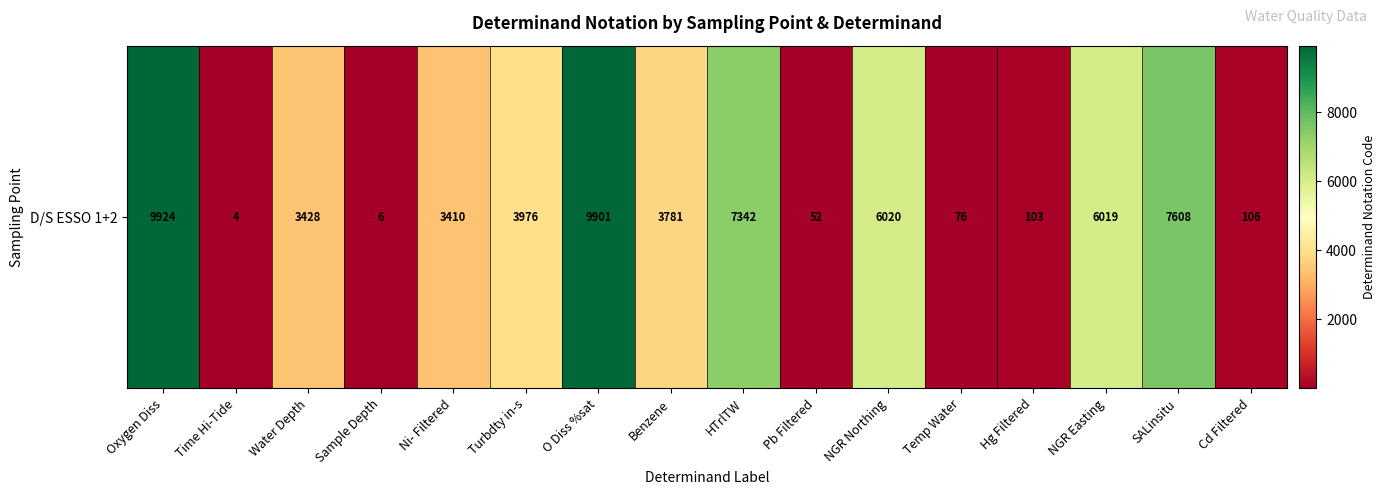

What is the difference between the second highest and second lowest values?

9895